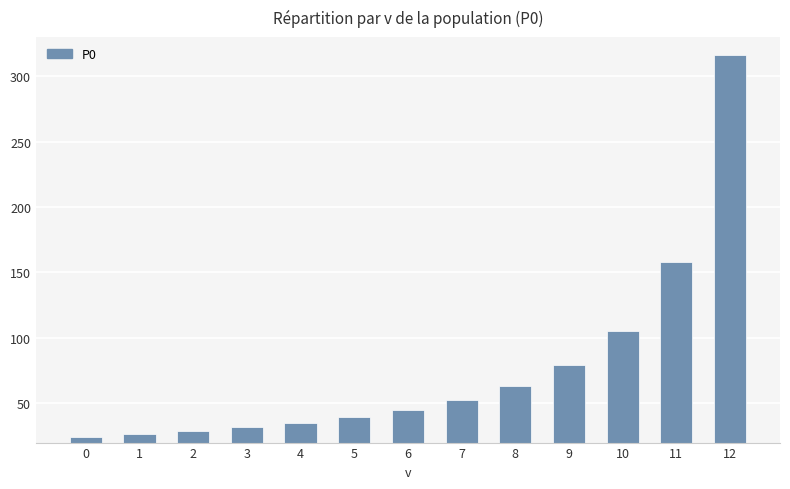

What is the difference between the second highest and minimum values?

133.7